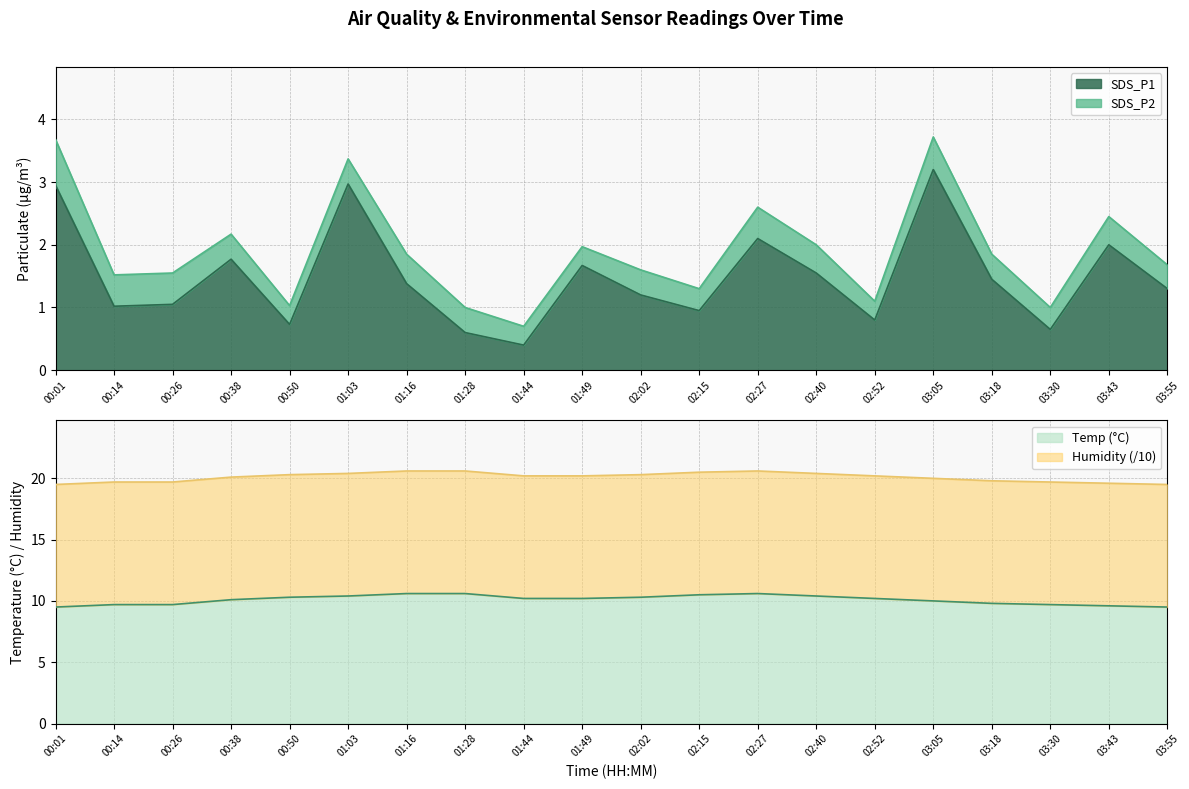

What is the sum of all Temp values?

201.9